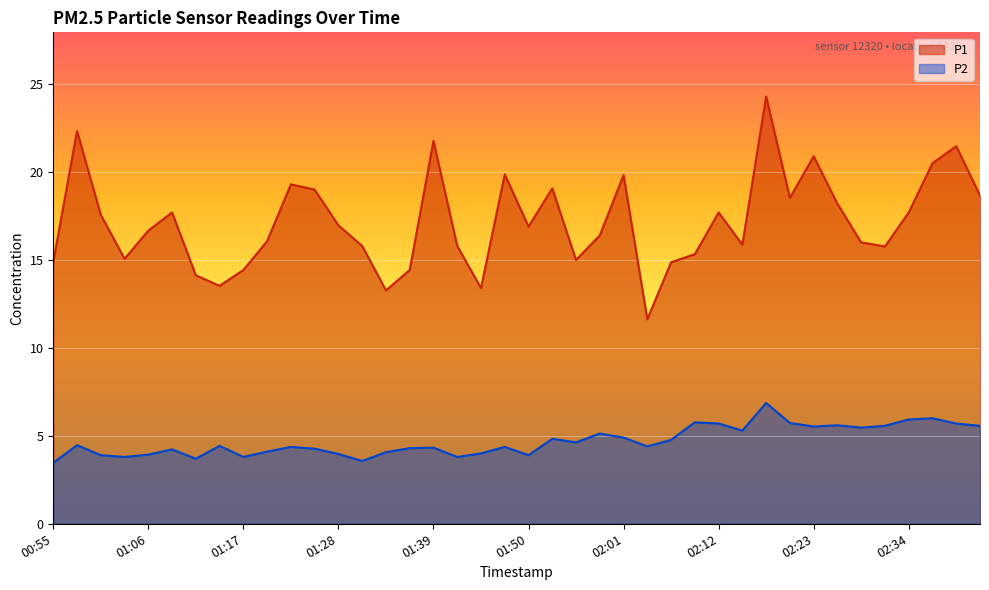

Reading left to right, transcribe all the data shown in this chart.

P1: 00:55=14.9	00:58=22.3	01:01=17.6	01:04=15.1	01:06=16.7	01:09=17.7	01:12=14.1	01:15=13.5	01:17=14.4	01:20=16.1	01:23=19.3	01:26=19.0	01:28=17.0	01:31=15.8	01:34=13.3	01:37=14.4	01:39=21.8	01:42=15.8	01:45=13.4	01:48=19.9	01:50=16.9	01:53=19.1	01:56=15.0	01:59=16.4	02:01=19.8	02:04=11.6	02:07=14.9	02:10=15.3	02:12=17.7	02:15=15.9	02:18=24.3	02:21=18.5	02:23=20.9	02:26=18.2	02:29=16.0	02:32=15.8	02:34=17.7	02:37=20.5	02:40=21.5	02:43=18.7
P2: 00:55=3.5	00:58=4.5	01:01=3.9	01:04=3.8	01:06=3.9	01:09=4.2	01:12=3.7	01:15=4.4	01:17=3.8	01:20=4.1	01:23=4.4	01:26=4.3	01:28=4.0	01:31=3.6	01:34=4.1	01:37=4.3	01:39=4.3	01:42=3.8	01:45=4.0	01:48=4.4	01:50=3.9	01:53=4.8	01:56=4.6	01:59=5.1	02:01=4.9	02:04=4.4	02:07=4.8	02:10=5.8	02:12=5.7	02:15=5.3	02:18=6.9	02:21=5.7	02:23=5.5	02:26=5.6	02:29=5.5	02:32=5.6	02:34=5.9	02:37=6.0	02:40=5.7	02:43=5.6